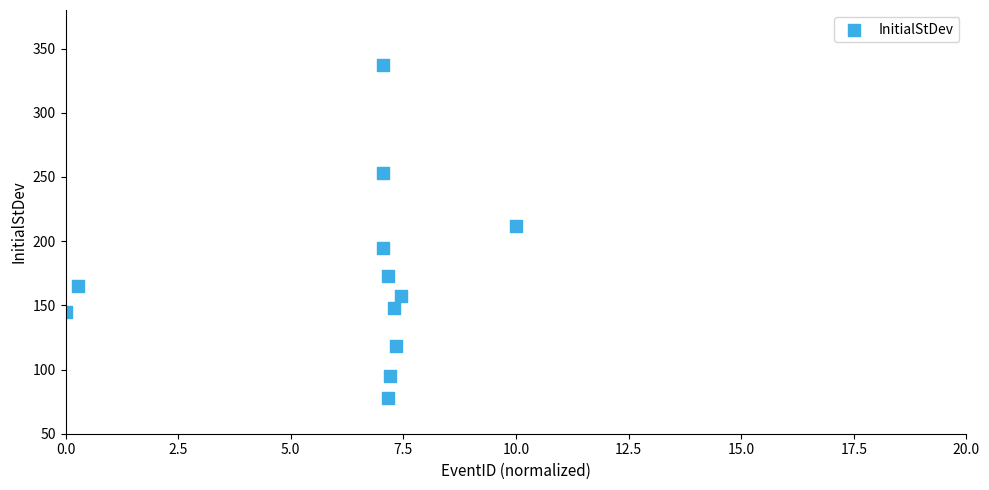

What Y value in the scatter plot is closest to 207?

212